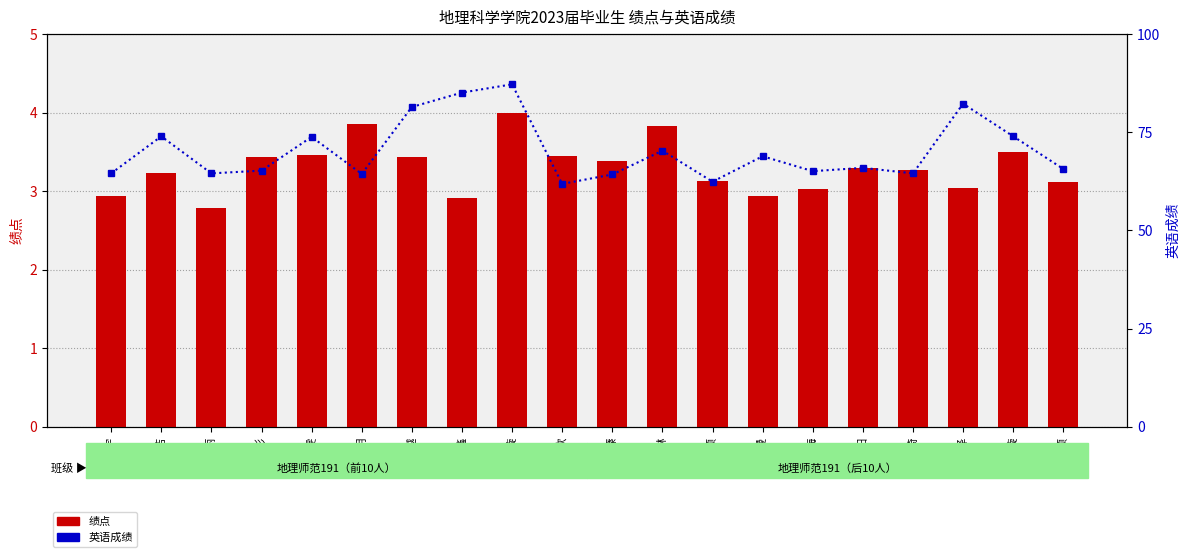

What is the highest value of the 英语成绩 series?

87.2